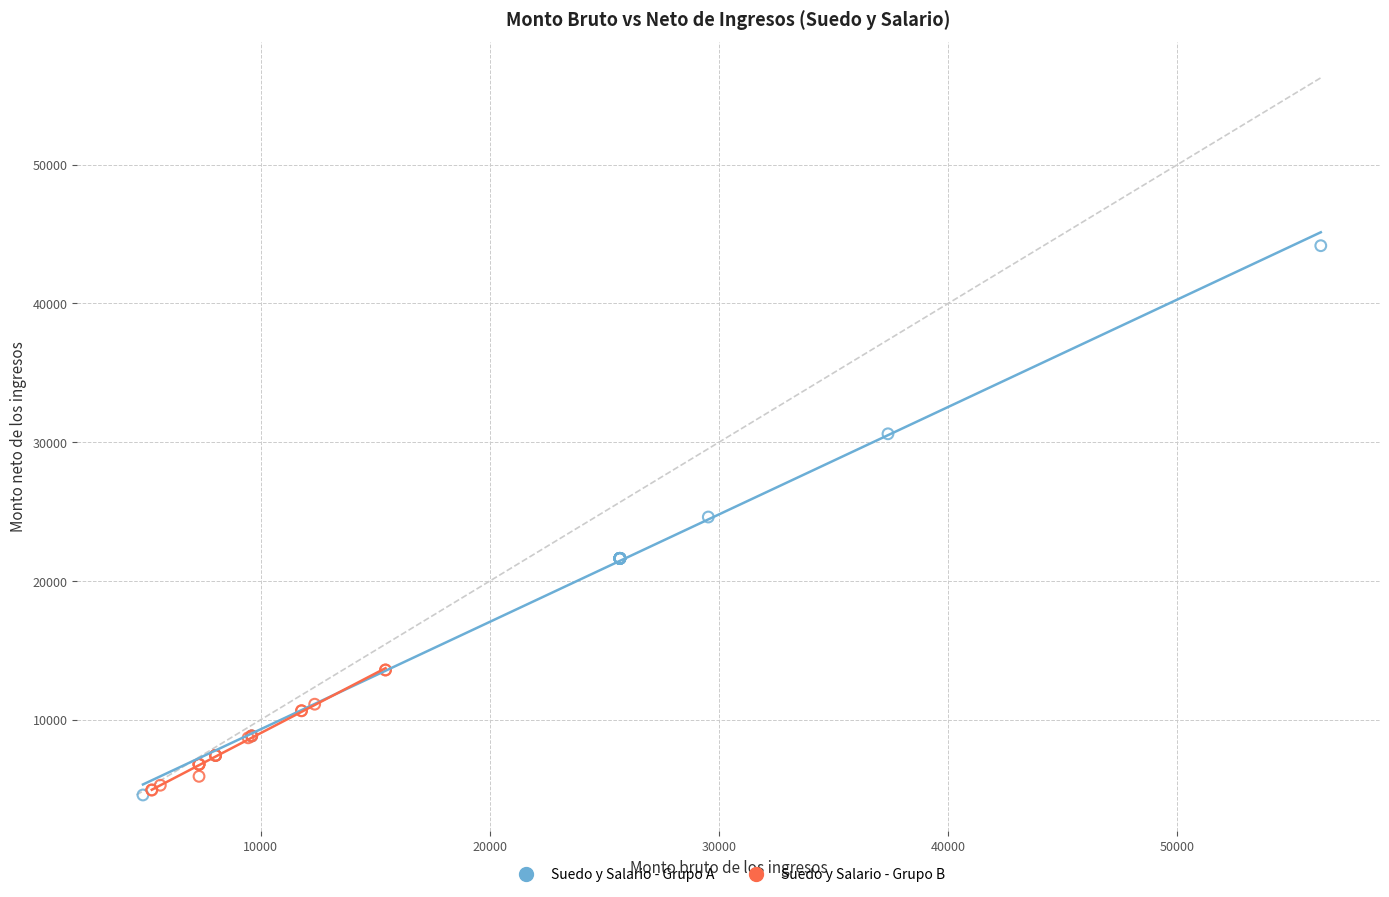

Which series has the widest spread of Y values?

Suedo y Salario - Grupo A